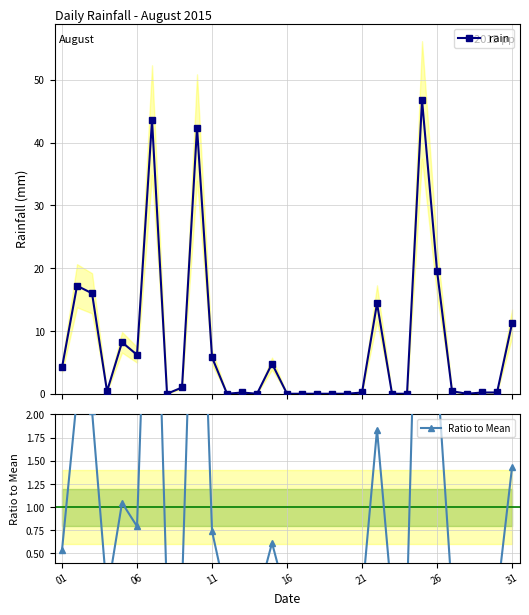

What is the highest value of the rain series?

46.8